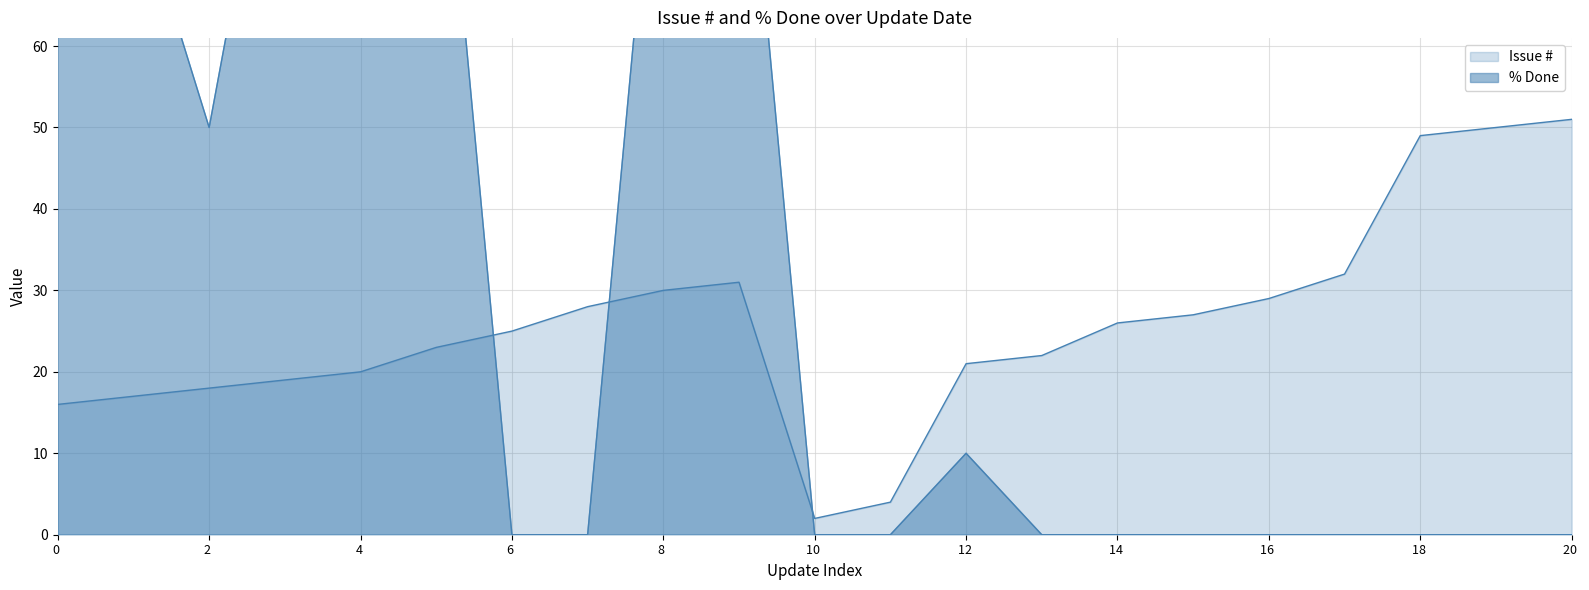

The value of Issue # at 20 is 51. True or false?

True